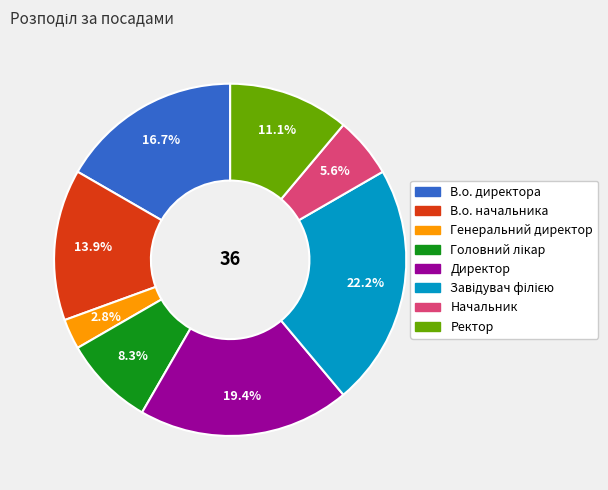

Is В.о. начальника the majority of the pie?

No